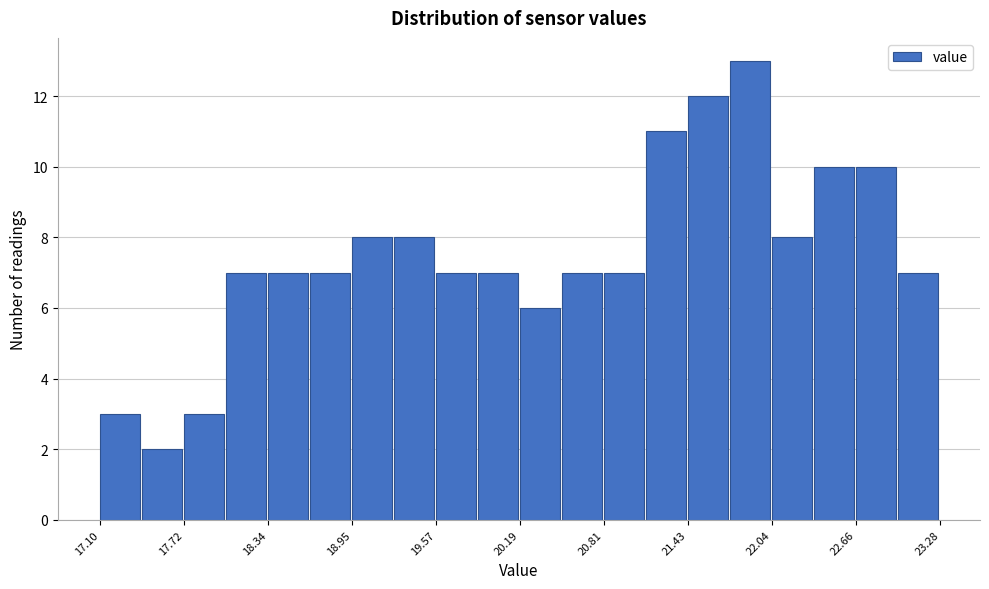

Around what value on the x-axis is the tallest bar? Give the approximate position of its centre, as read against the axis.

21.9